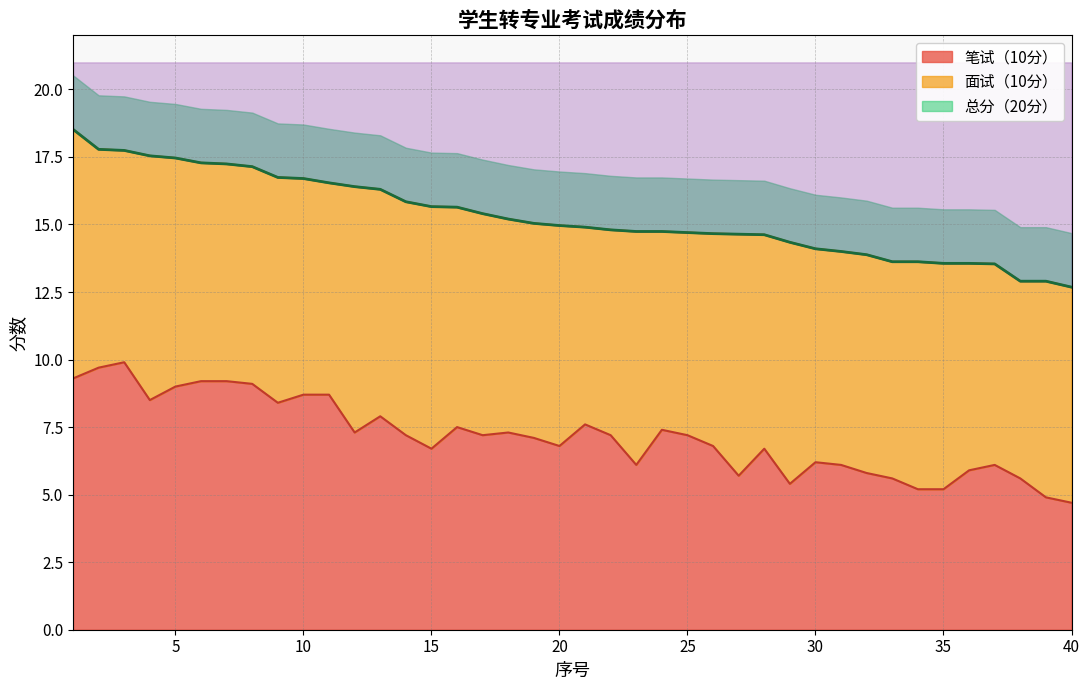

How many lines are shown in the chart?

2